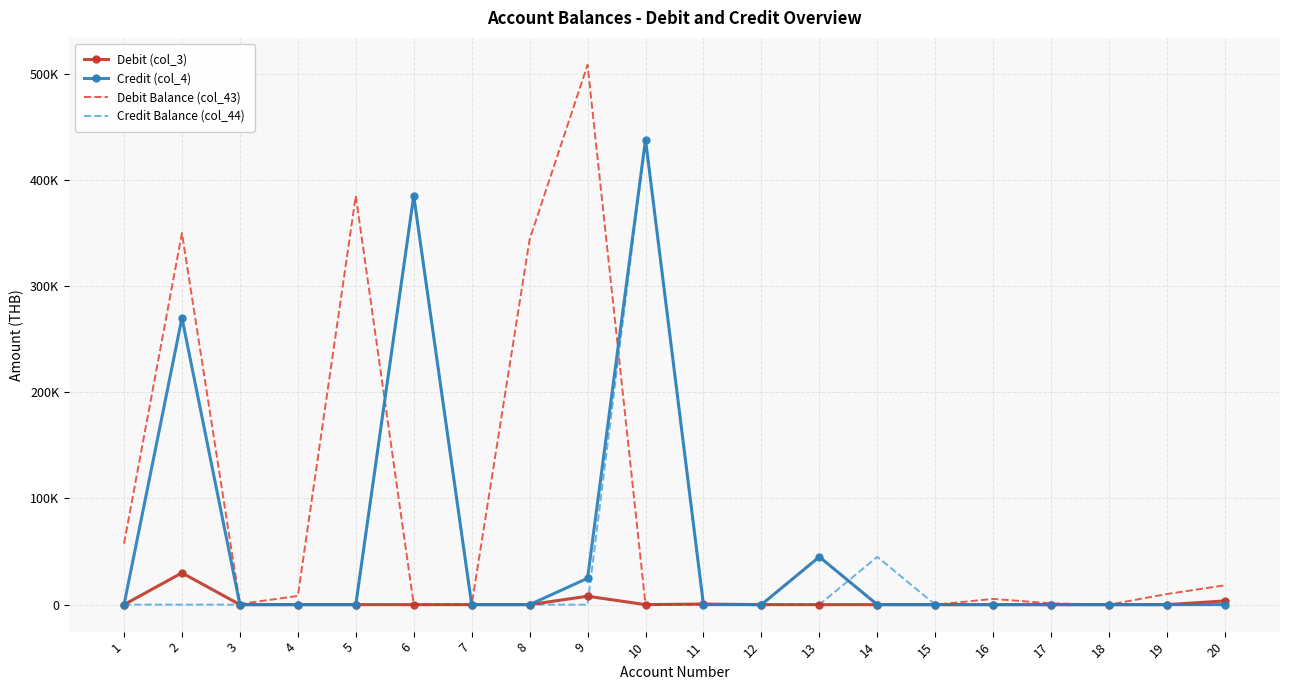

What are all the series names shown in the legend?

Debit (col_3), Credit (col_4), Debit Balance (col_43), Credit Balance (col_44)